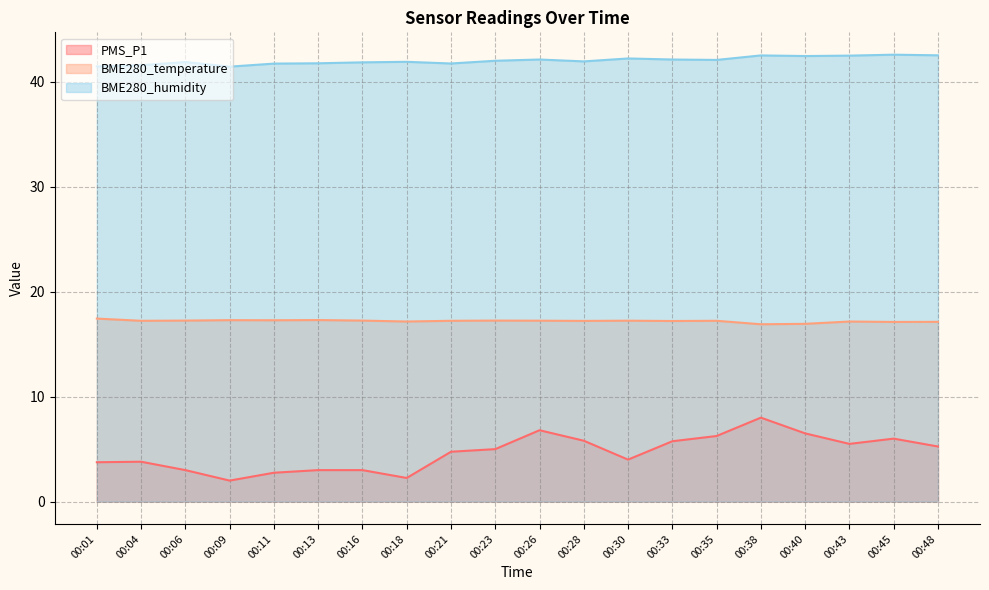

At which label does PMS_P1 reach its peak?

00:38